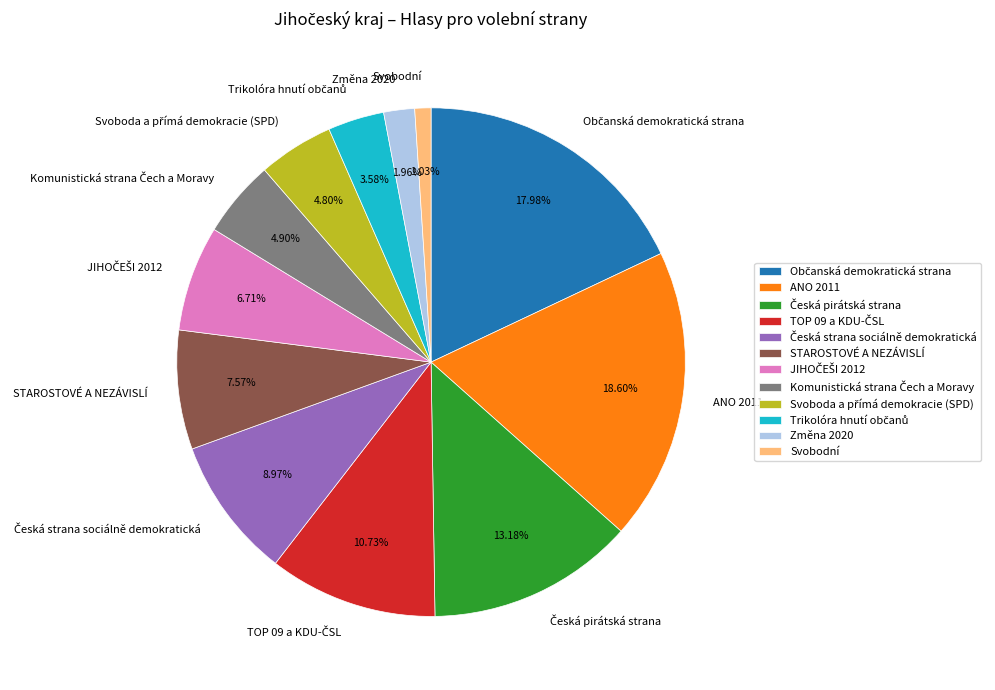

Count the number of slices in the pie.

12